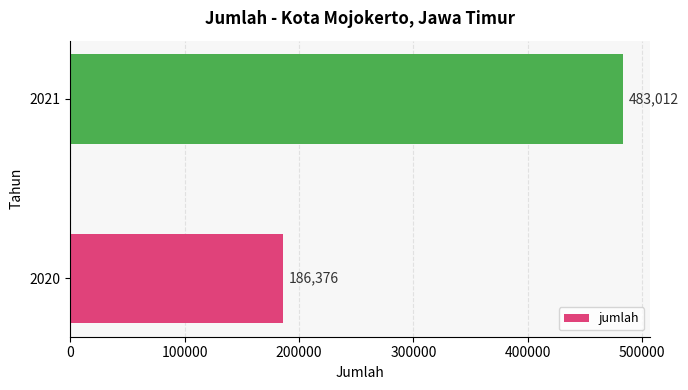

Which has a higher value, 2020 or 2021?

2021